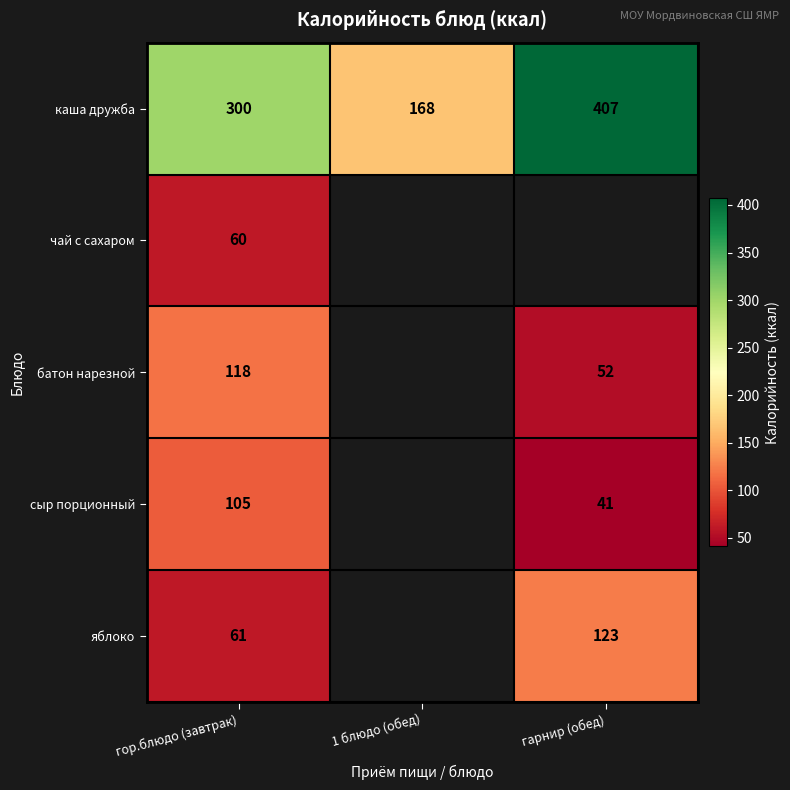

At which label is каша дружба closest to 287?

гор.блюдо (завтрак)